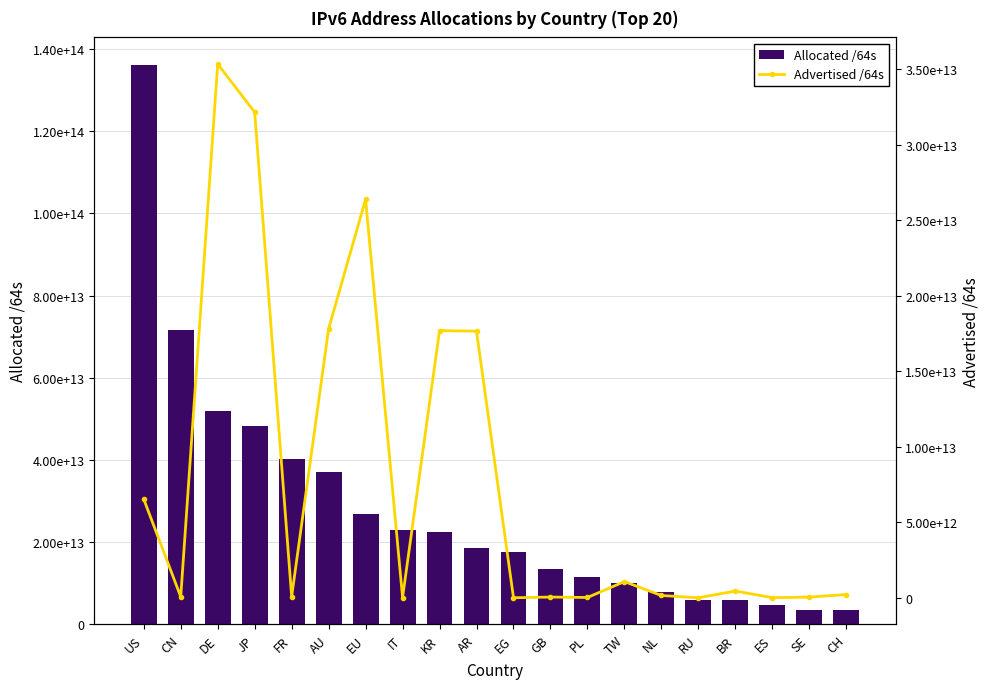

What position from the right is EU?

14